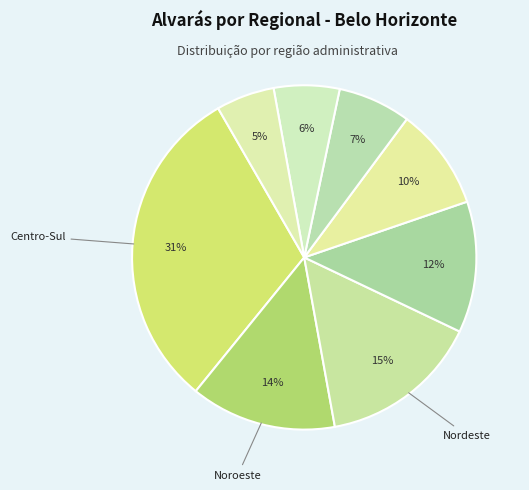

Count the number of slices in the pie.

8